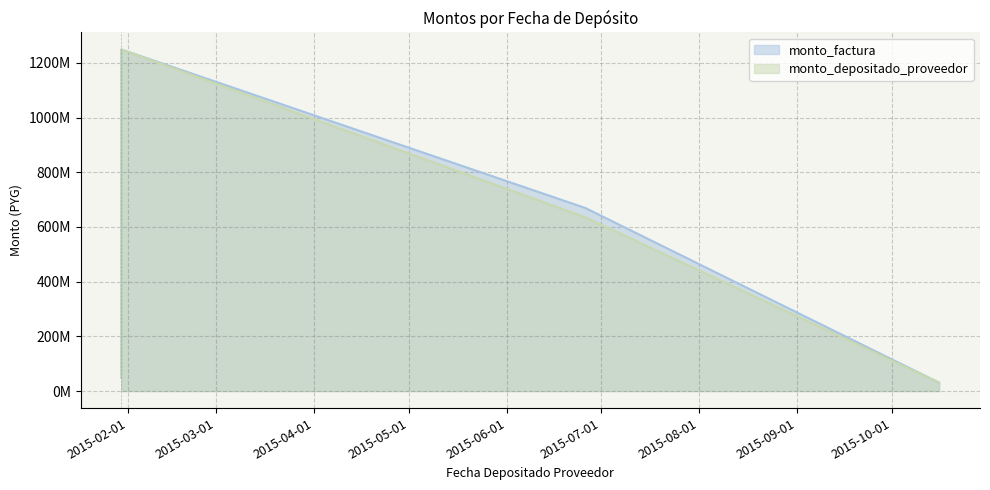

True or false: monto_factura and monto_depositado_proveedor cross at least once.

False